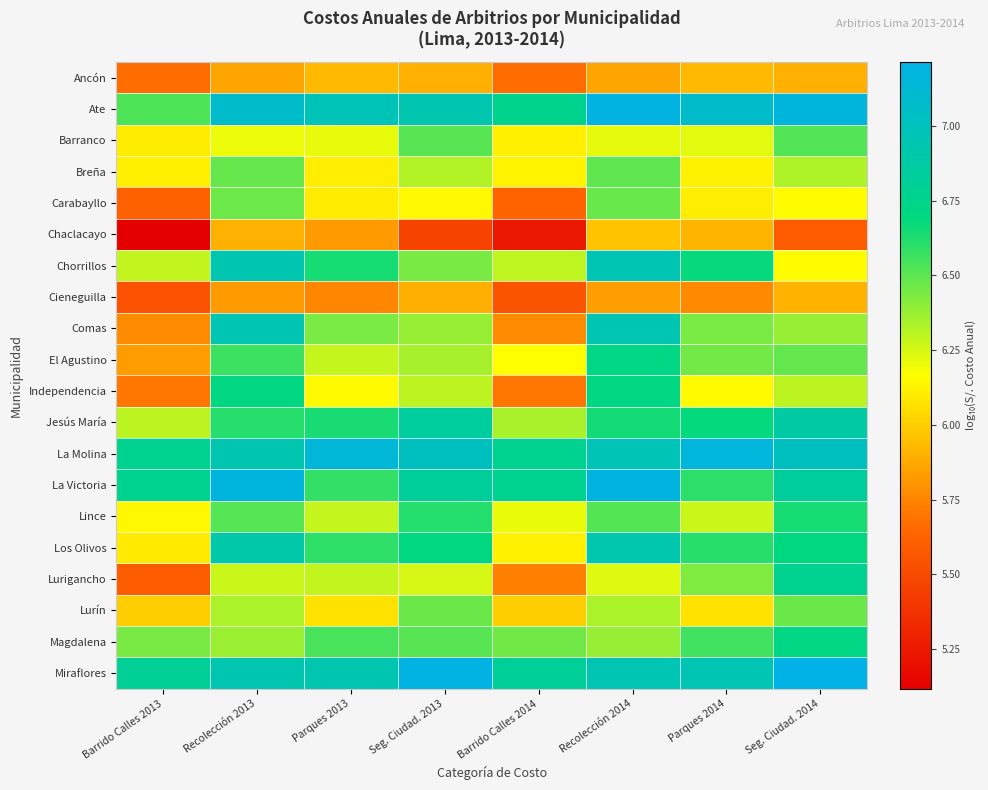

Which label corresponds to the largest value in the chart?

Seg. Ciudad. 2014